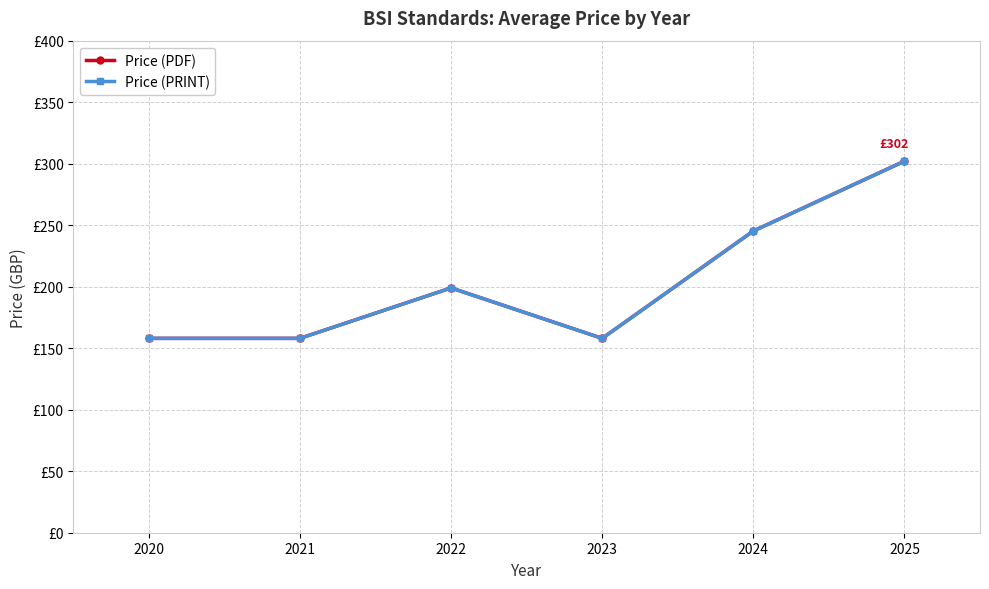

What is the sum of the Price (PRINT) values at 2020 and 2022?

357.0